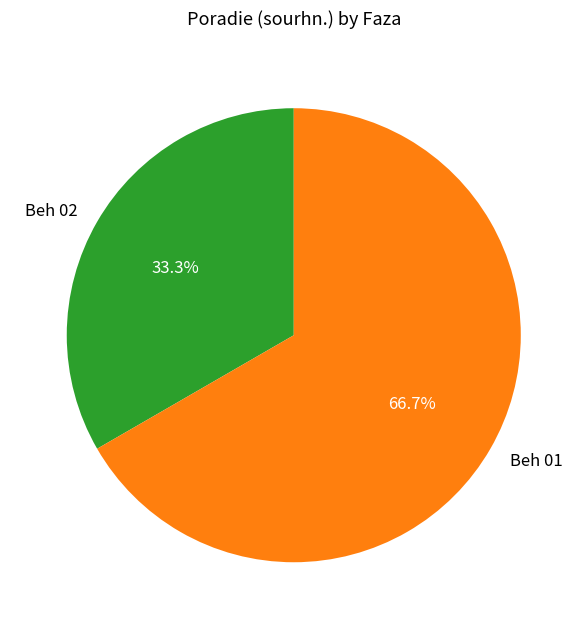

The Beh 02 slice represents 41% of the pie. True or false?

False